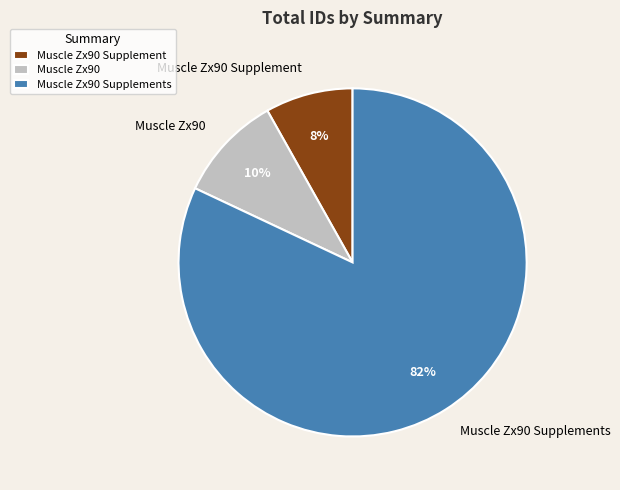

Is it true that Muscle Zx90 is 15% of the pie?

False